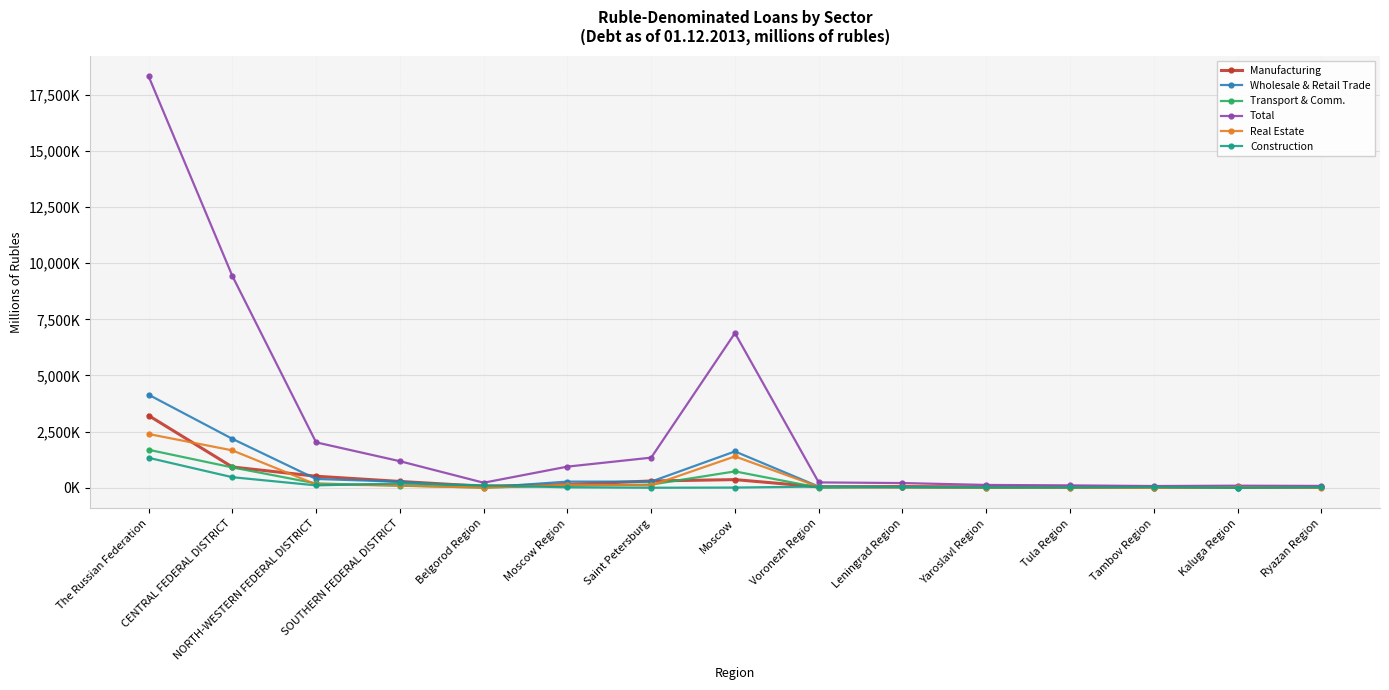

Reading left to right, extract all data points from this chart.

Manufacturing: The Russian Federation=3218079	CENTRAL FEDERAL DISTRICT=926883	NORTH-WESTERN FEDERAL DISTRICT=515333	SOUTHERN FEDERAL DISTRICT=283108	Belgorod Region=65959	Moscow Region=146354	Saint Petersburg=303721	Moscow=364560	Voronezh Region=41312	Leningrad Region=55274	Yaroslavl Region=39924	Tula Region=27707	Tambov Region=24886	Kaluga Region=21764	Ryazan Region=22489
Wholesale & Retail Trade: The Russian Federation=4145198	CENTRAL FEDERAL DISTRICT=2180195	NORTH-WESTERN FEDERAL DISTRICT=393456	SOUTHERN FEDERAL DISTRICT=272657	Belgorod Region=14452	Moscow Region=275144	Saint Petersburg=276064	Moscow=1618871	Voronezh Region=53727	Leningrad Region=21922	Yaroslavl Region=24055	Tula Region=18967	Tambov Region=7792	Kaluga Region=13002	Ryazan Region=16287
Transport & Comm.: The Russian Federation=1693249	CENTRAL FEDERAL DISTRICT=907106	NORTH-WESTERN FEDERAL DISTRICT=194566	SOUTHERN FEDERAL DISTRICT=92992	Belgorod Region=10712	Moscow Region=94563	Saint Petersburg=143230	Moscow=730265	Voronezh Region=7665	Leningrad Region=28016	Yaroslavl Region=6535	Tula Region=7902	Tambov Region=1178	Kaluga Region=8320	Ryazan Region=13717
Total: The Russian Federation=18324972	CENTRAL FEDERAL DISTRICT=9433214	NORTH-WESTERN FEDERAL DISTRICT=2023173	SOUTHERN FEDERAL DISTRICT=1184478	Belgorod Region=226043	Moscow Region=942336	Saint Petersburg=1342360	Moscow=6885786	Voronezh Region=240206	Leningrad Region=211109	Yaroslavl Region=127199	Tula Region=107744	Tambov Region=78682	Kaluga Region=94214	Ryazan Region=84252
Real Estate: The Russian Federation=2394961	CENTRAL FEDERAL DISTRICT=1666136	NORTH-WESTERN FEDERAL DISTRICT=150031	SOUTHERN FEDERAL DISTRICT=102547	Belgorod Region=4248	Moscow Region=138029	Saint Petersburg=107031	Moscow=1397096	Voronezh Region=45317	Leningrad Region=21970	Yaroslavl Region=4197	Tula Region=5552	Tambov Region=2452	Kaluga Region=30610	Ryazan Region=3606
Construction: The Russian Federation=1335619	CENTRAL FEDERAL DISTRICT=471863	NORTH-WESTERN FEDERAL DISTRICT=107716	SOUTHERN FEDERAL DISTRICT=194152	Belgorod Region=112107	Moscow Region=21268	Saint Petersburg=3009	Moscow=10441	Voronezh Region=56387	Leningrad Region=35053	Yaroslavl Region=14170	Tula Region=15371	Tambov Region=37100	Kaluga Region=9426	Ryazan Region=22499